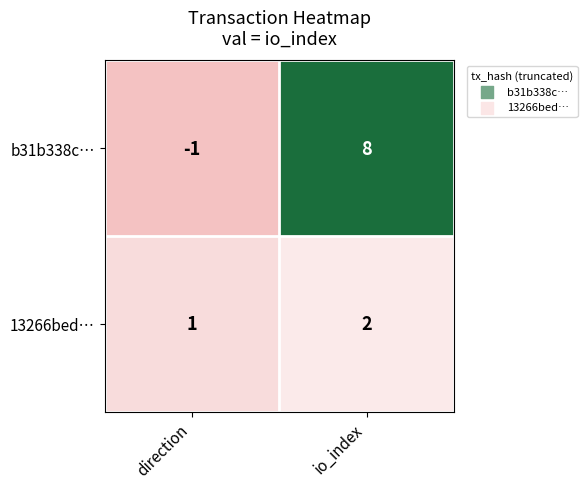

At which category does the chart reach its minimum across all series?

direction